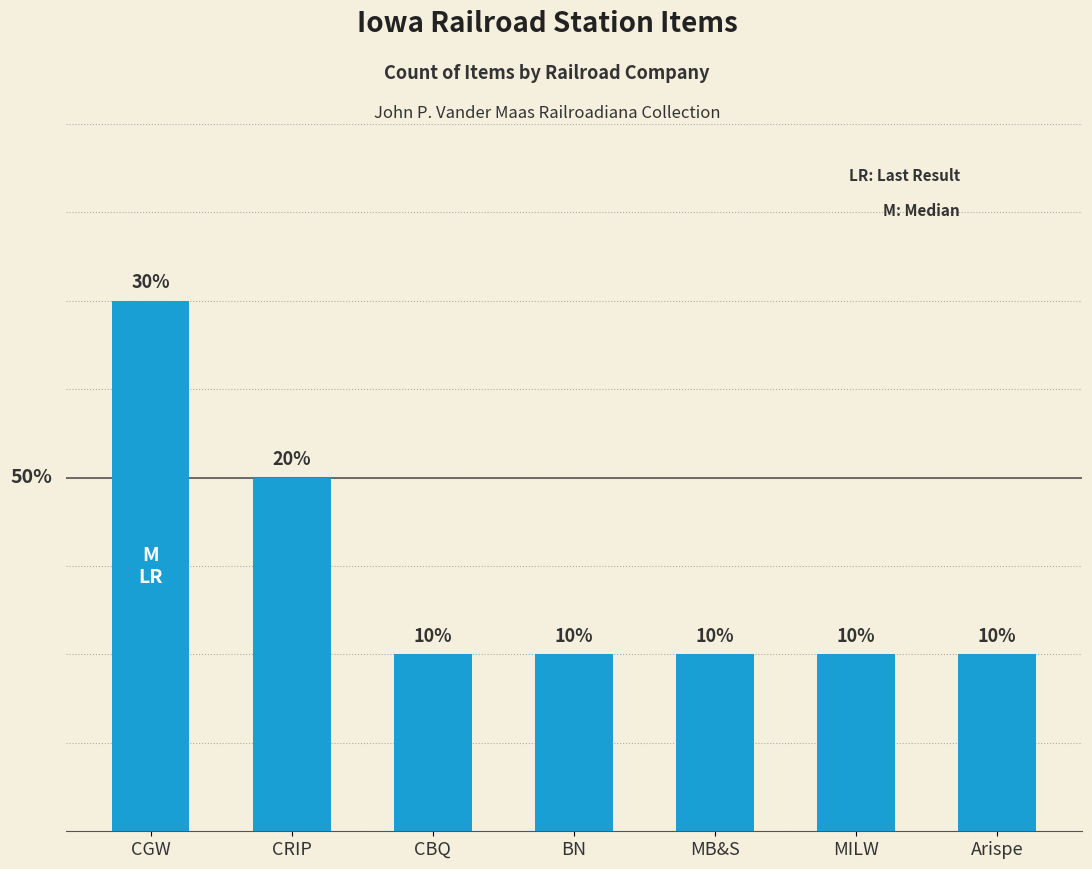

Count the number of categories in the chart.

7